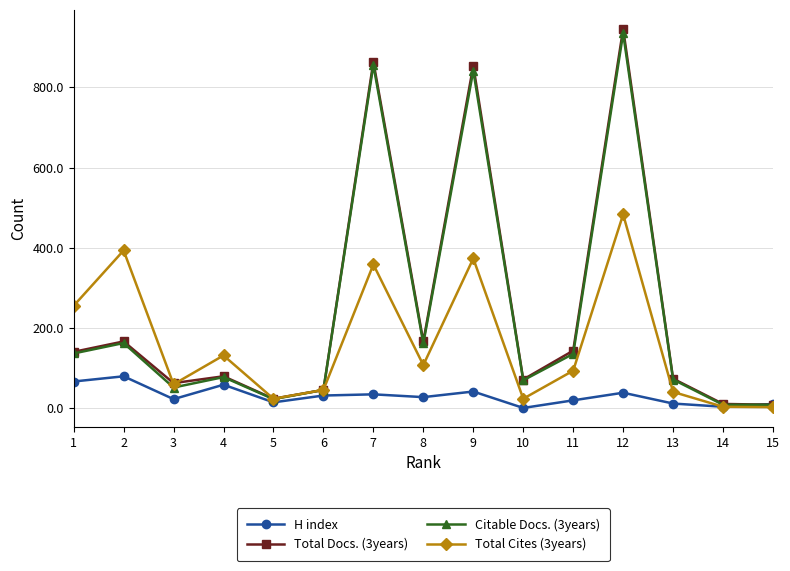

At which label does Total Cites (3years) reach its peak?

12